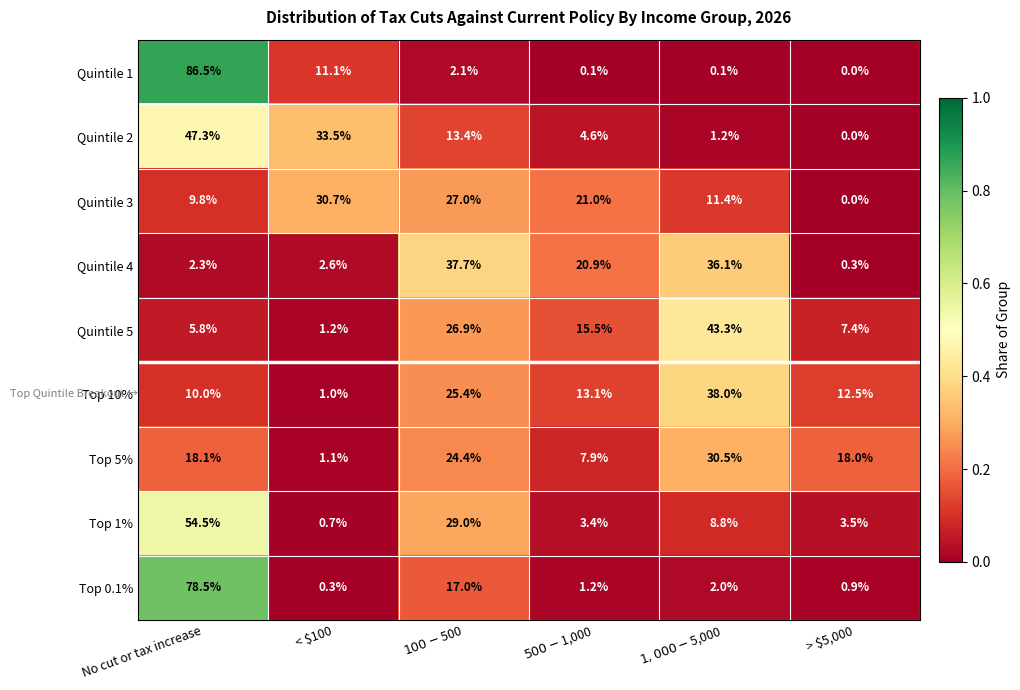

Is it true that Top 0.1% equals 78.5 at No cut or tax increase?

True